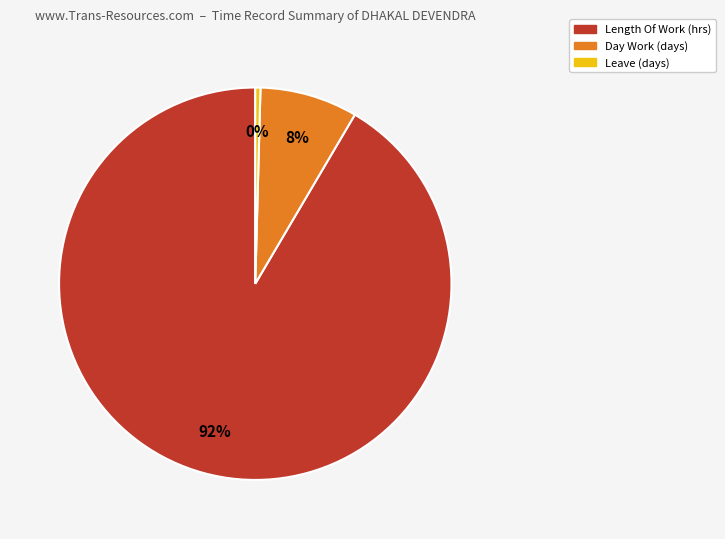

Does any single category account for the majority?

Yes